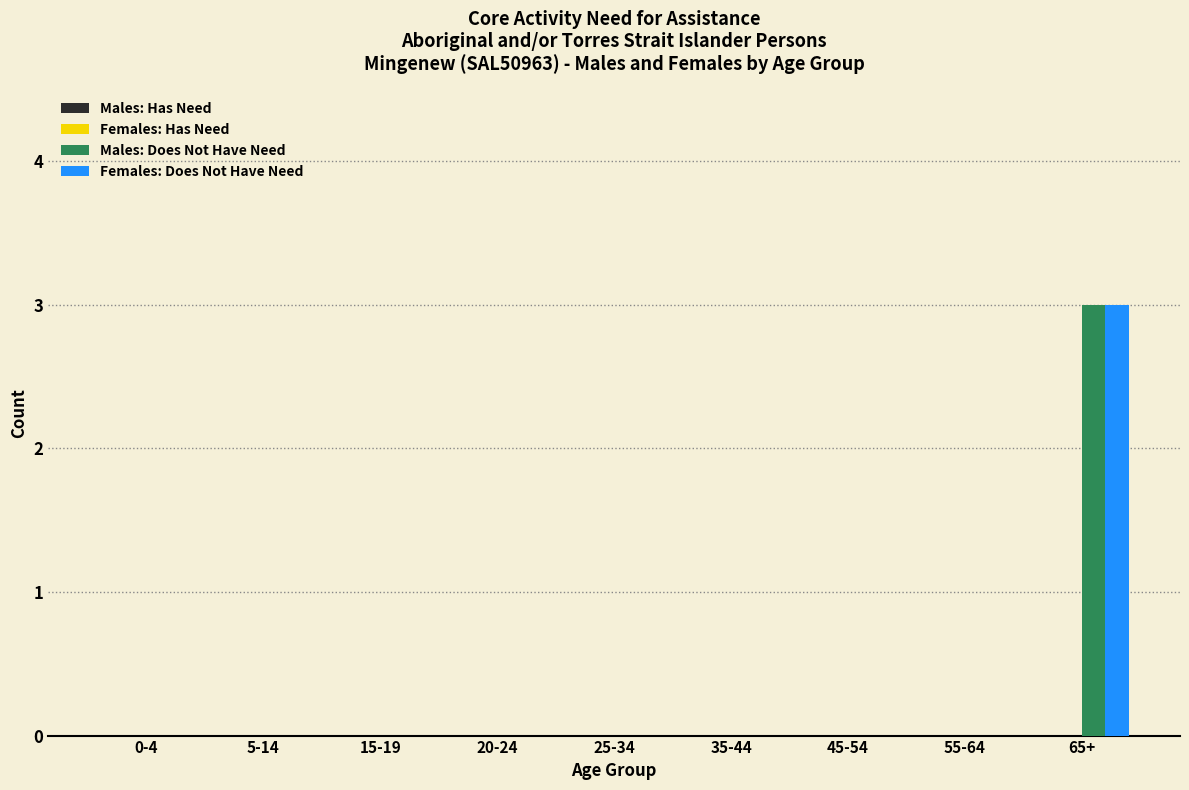

Reading left to right, what are all the values shown in this chart?

Males: Does Not Have Need: 0-4=0	5-14=0	15-19=0	20-24=0	25-34=0	35-44=0	45-54=0	55-64=0	65+=3
Females: Does Not Have Need: 0-4=0	5-14=0	15-19=0	20-24=0	25-34=0	35-44=0	45-54=0	55-64=0	65+=3